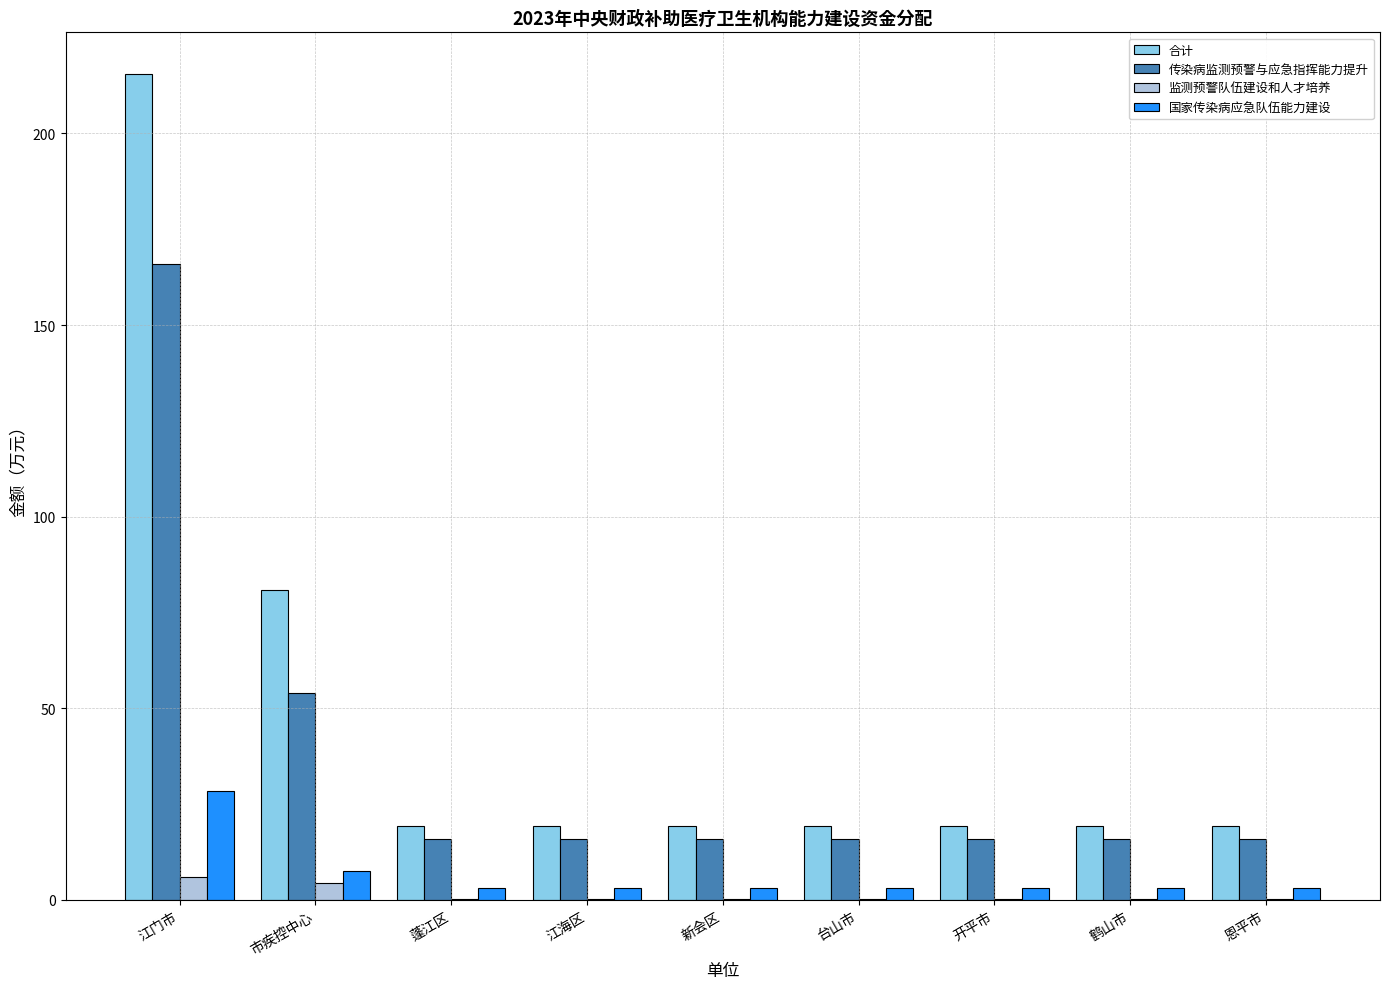

Reading left to right, what are all the values shown in this chart?

合计: 215.6	80.8	19.3	19.3	19.3	19.3	19.3	19.3	19.3
传染病监测预警与应急指挥能力提升: 166.0	54.0	16.0	16.0	16.0	16.0	16.0	16.0	16.0
监测预警队伍建设和人才培养: 6.1	4.3	0.3	0.3	0.3	0.3	0.3	0.3	0.3
国家传染病应急队伍能力建设: 28.5	7.5	3.0	3.0	3.0	3.0	3.0	3.0	3.0